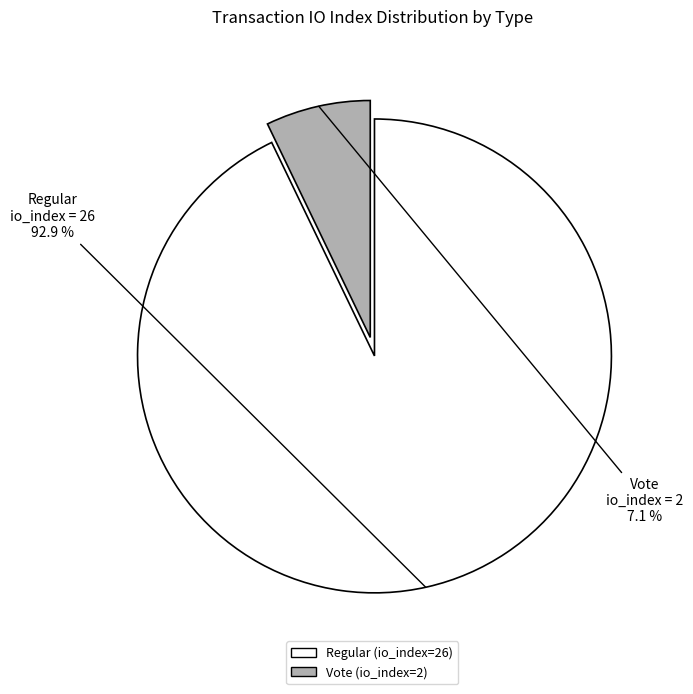

Rank the categories by value from highest to lowest.

Regular (io_index=26), Vote (io_index=2)